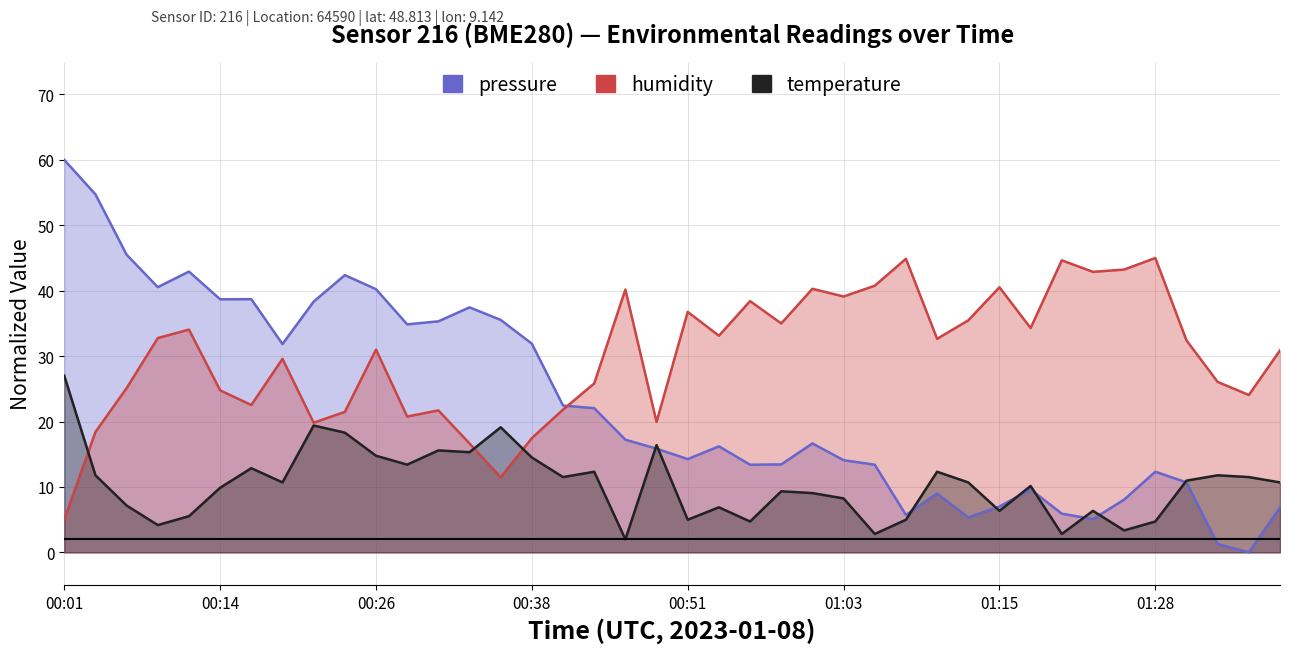

Does the chart have visible grid lines?

Yes